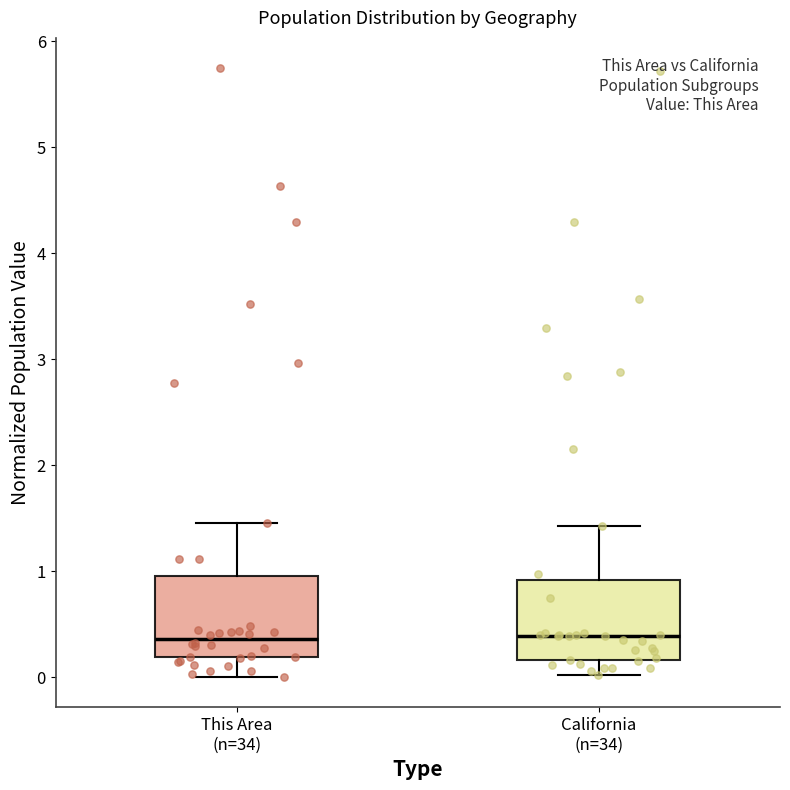

Reading left to right, read every box against the y-axis: the position of its median line, the range the box covers, and the ends of its whiskers. The values are not printed on the chart, so give them approximately, as read against the axis.

This Area (n=34): median 0.4, box 0.2 to 1.0, whiskers 0.0 to 1.5
California (n=34): median 0.4, box 0.2 to 0.9, whiskers 0.0 to 1.4